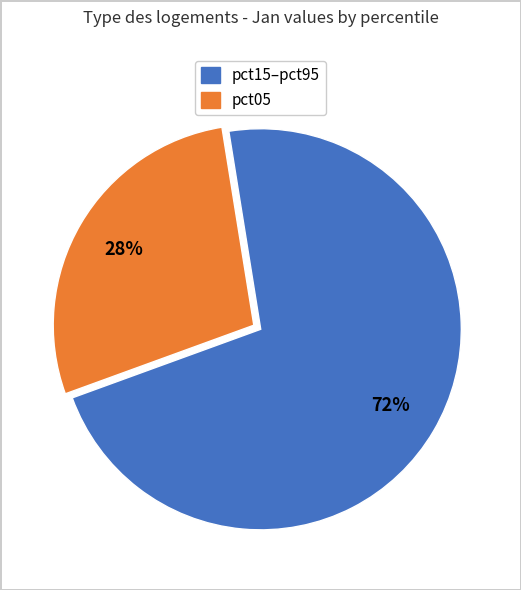

To the nearest percent, what is the average slice percentage?

50%